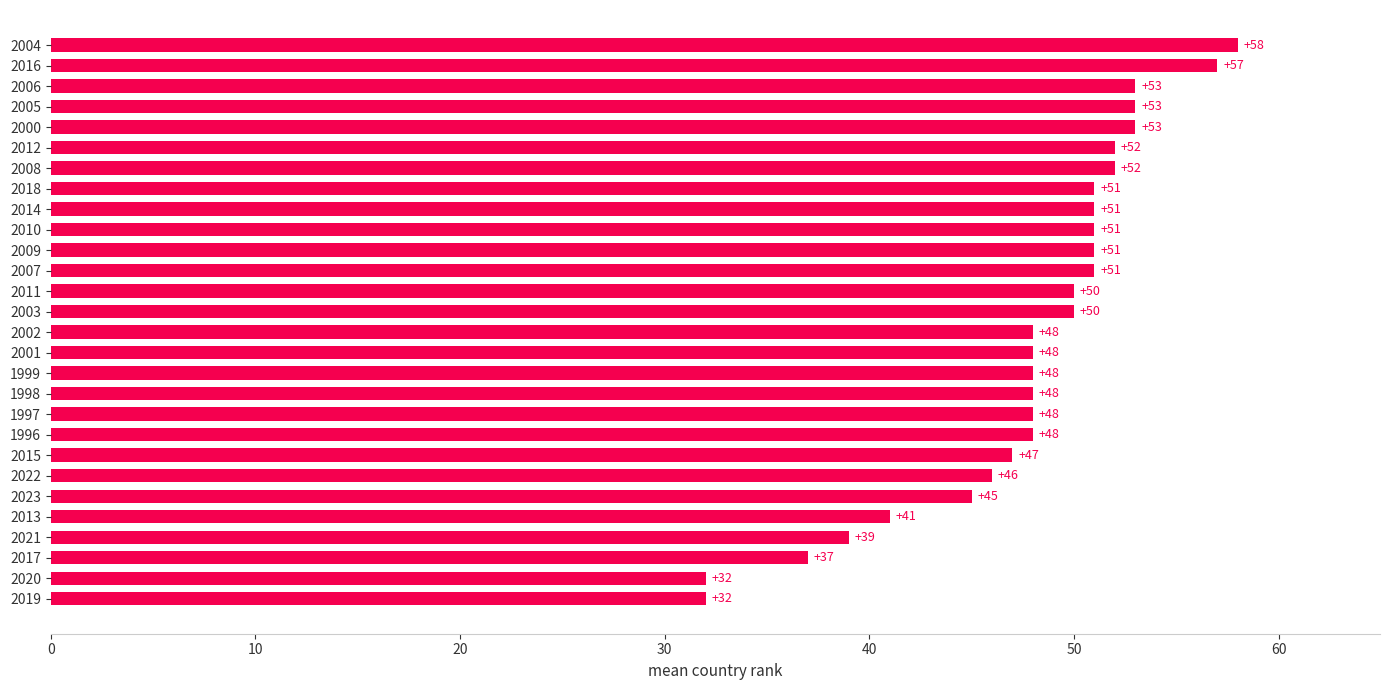

Where is the data nearest to the value 45?

2023